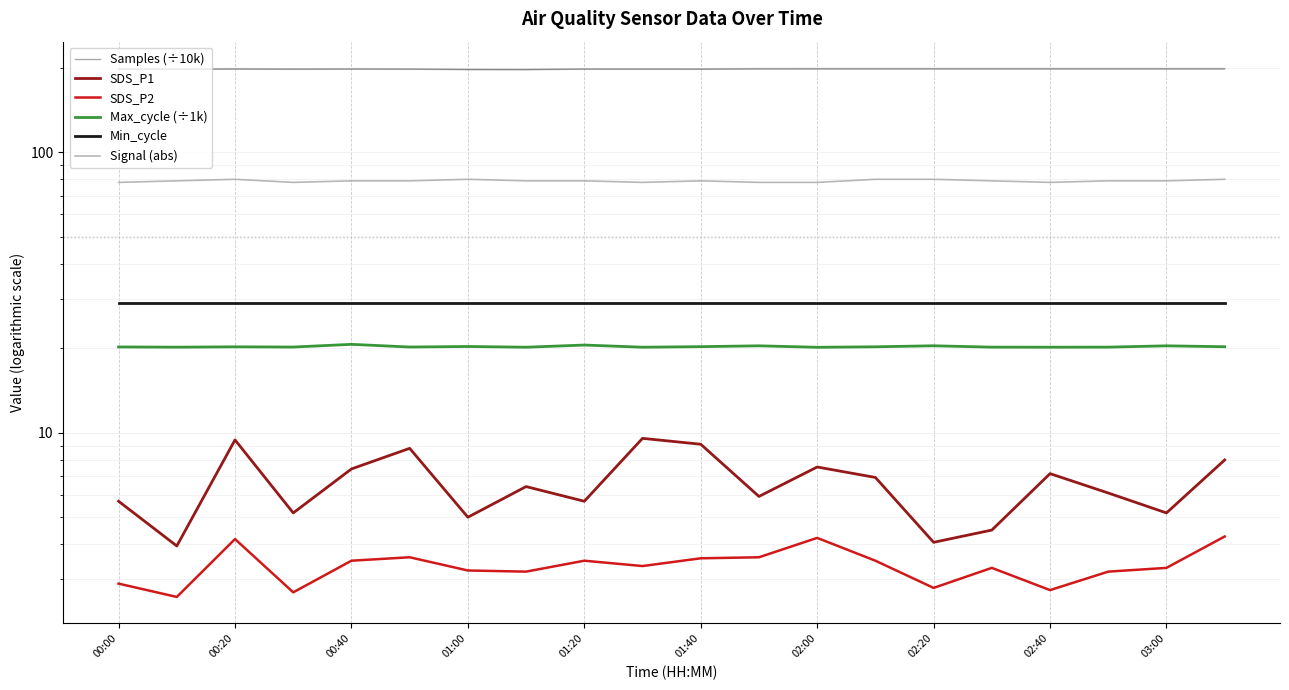

What is the label of the 20th point from the right?

00:00